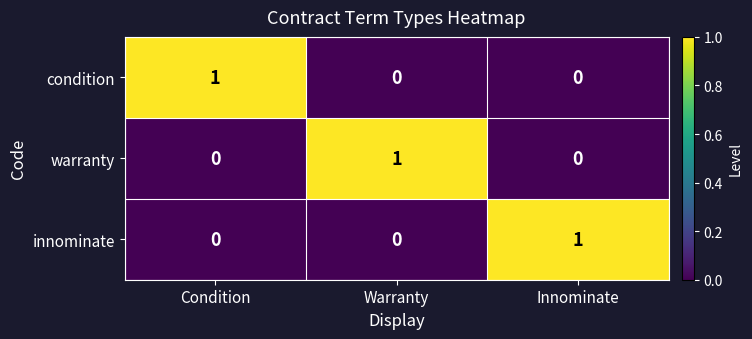

What is the total value across all series at Innominate?

1